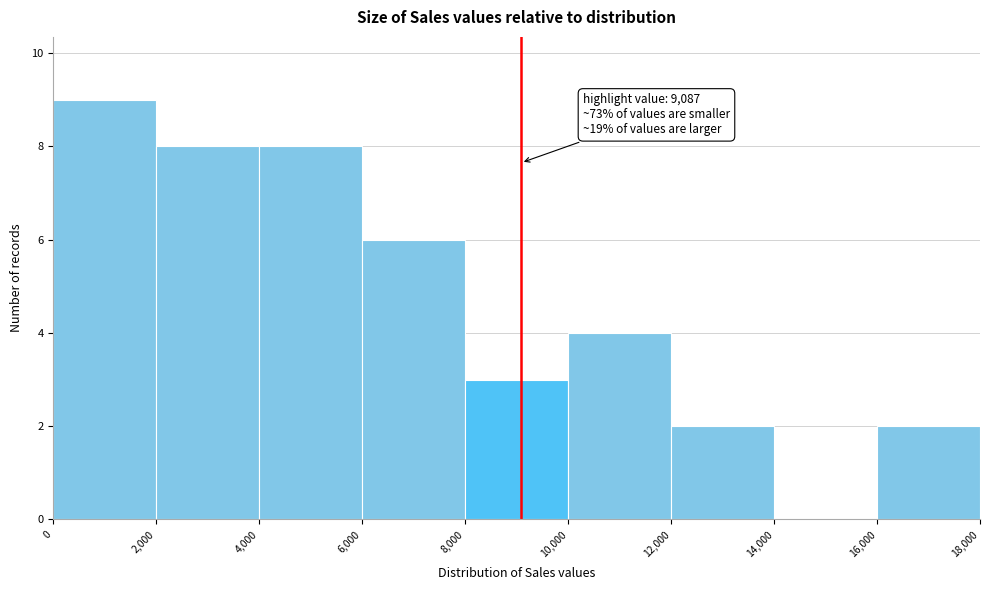

Over which range of the x-axis is the bar tallest?

0 to 2,000